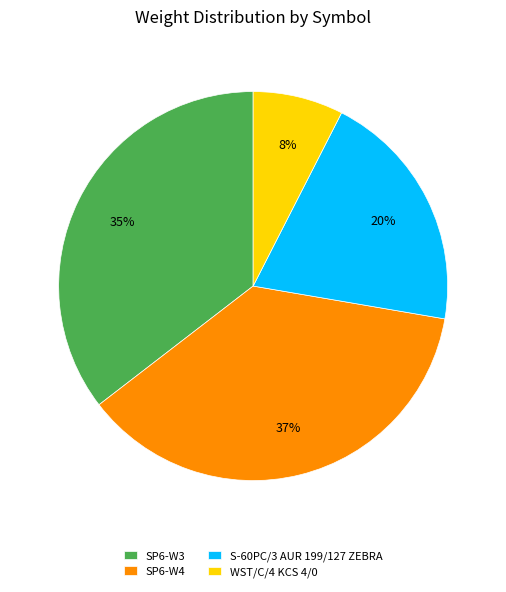

Count the number of slices in the pie.

4